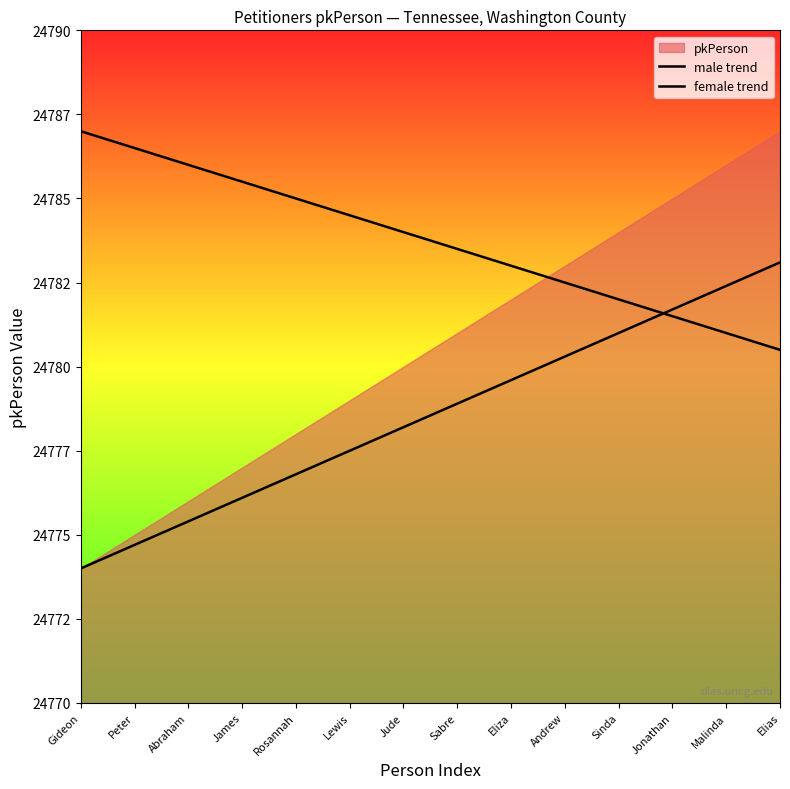

How many data points in male trend are above 24784?

6